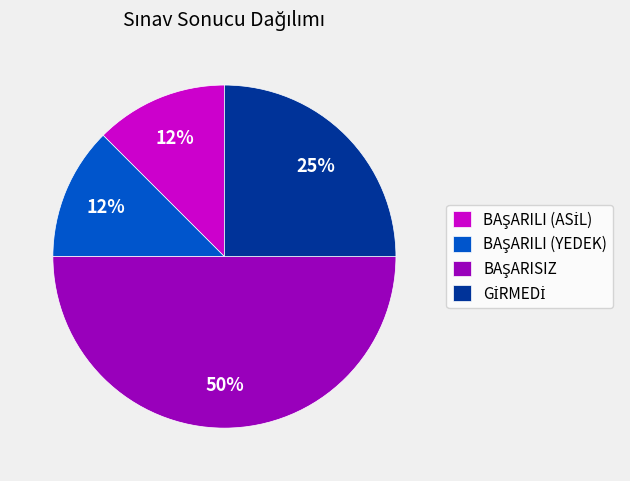

To the nearest percent, what is the average slice percentage?

25%